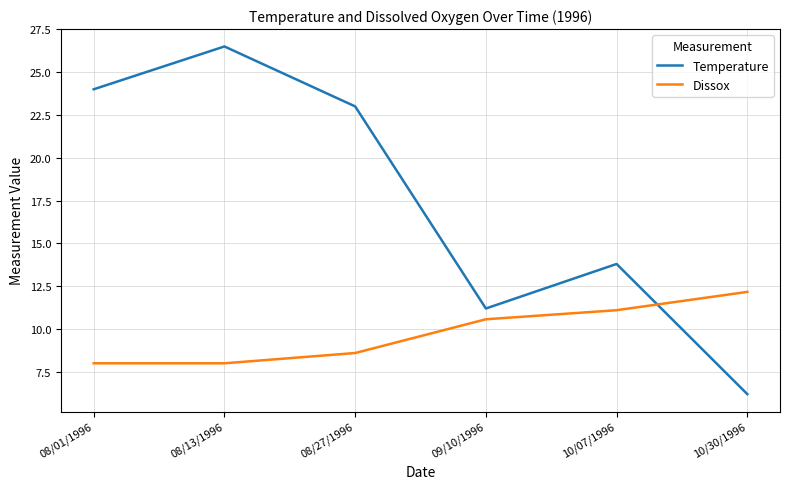

What is the total value across all series at 09/10/1996?

21.8